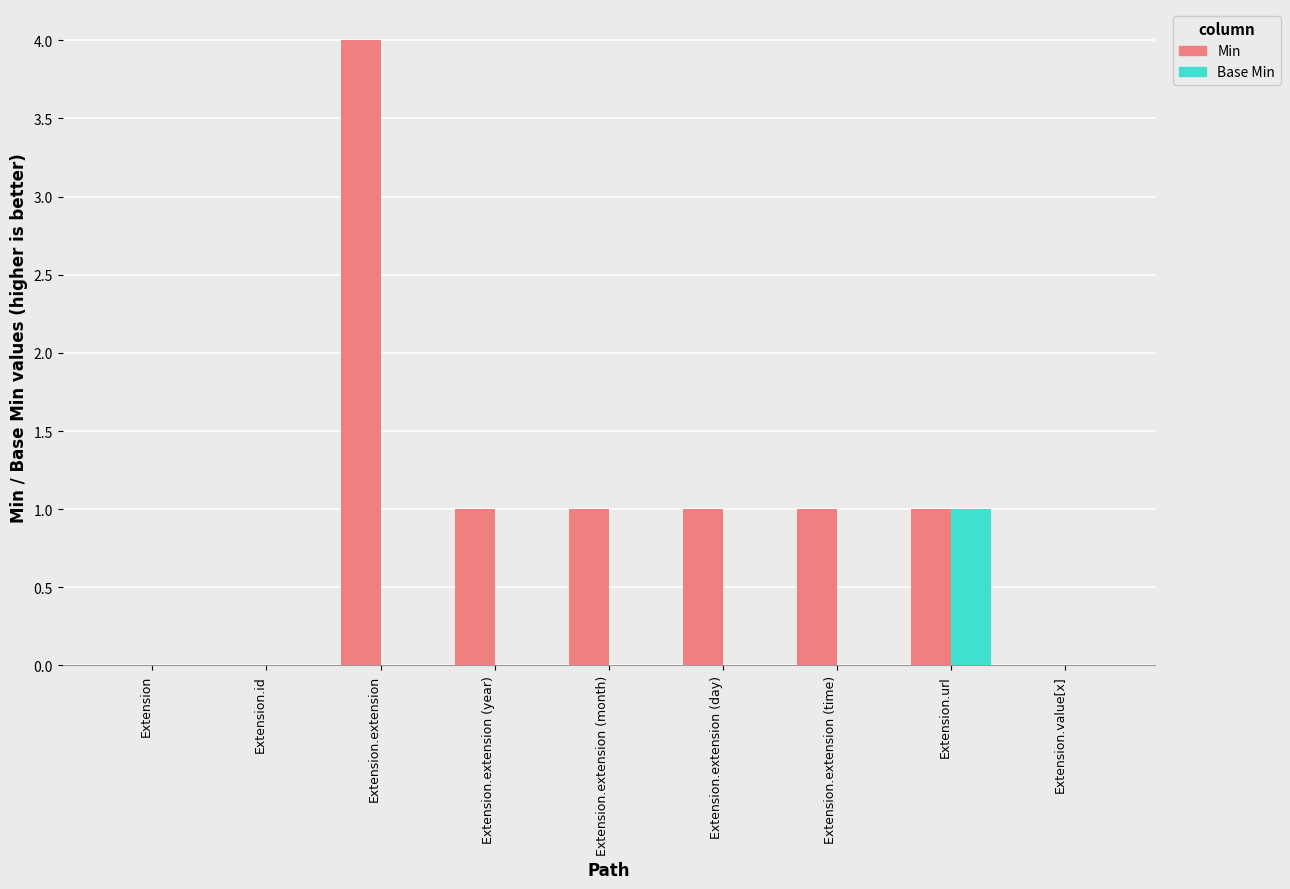

Are the bars grouped side by side (vs. stacked)?

Yes